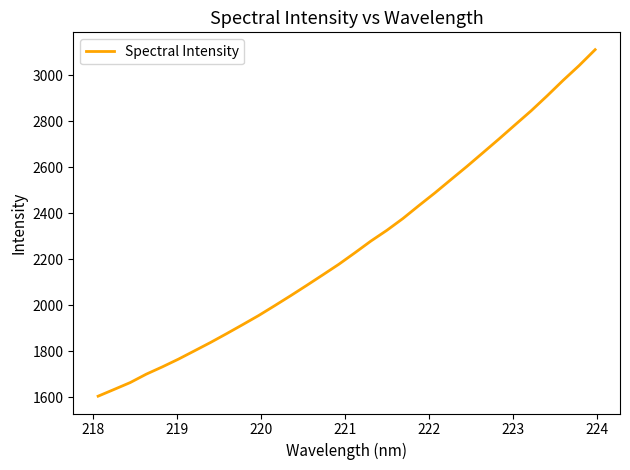

Reading left to right, what are all the values shown in this chart?

1605.4	1634.9	1664.6	1701.1	1732.8	1766.3	1802.4	1838.7	1876.9	1916.1	1955.8	1998.7	2042.2	2087.0	2132.6	2178.7	2228.5	2279.5	2326.4	2377.6	2434.1	2489.2	2547.1	2604.4	2664.0	2723.7	2784.9	2845.7	2910.8	2978.3	3042.6	3111.7